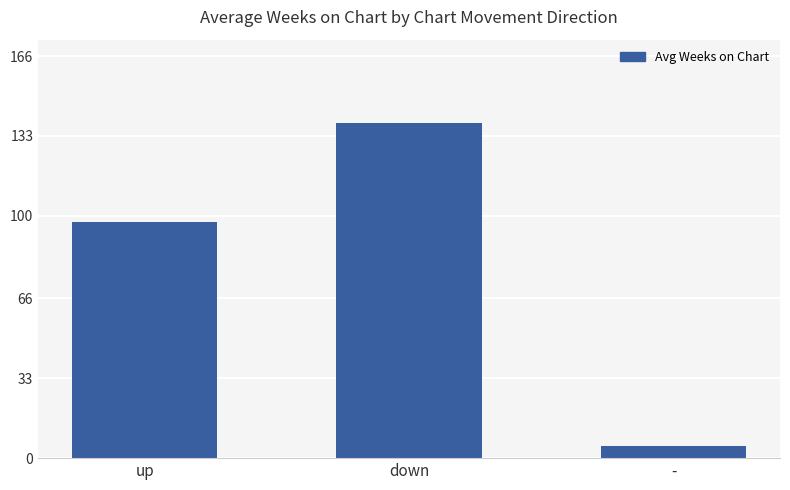

Reading left to right, list all the values displayed in this chart.

up=97.4	down=138.2	-=5.0